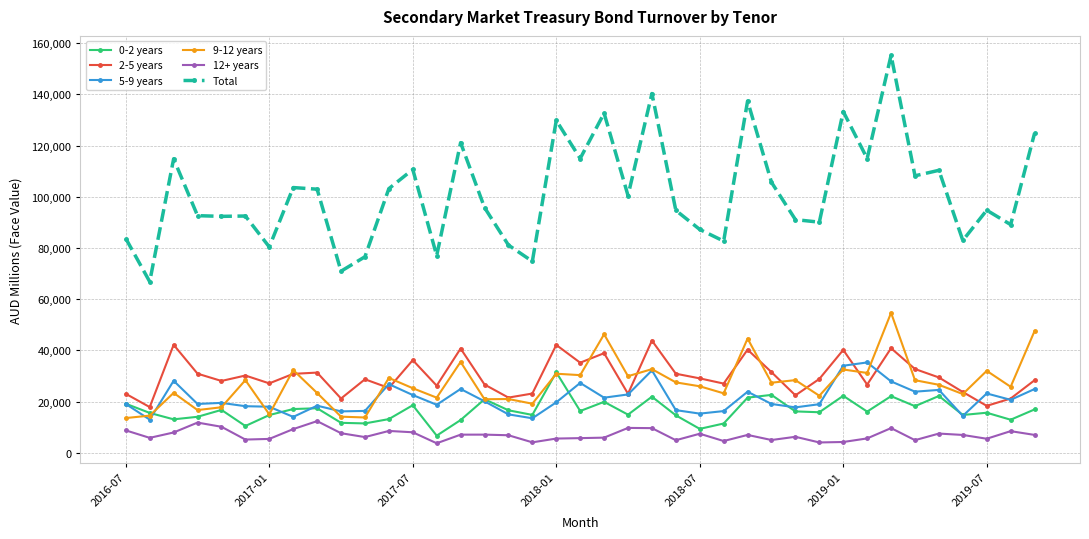

What is the value of the Total point at the 9th from the left?

102996.6